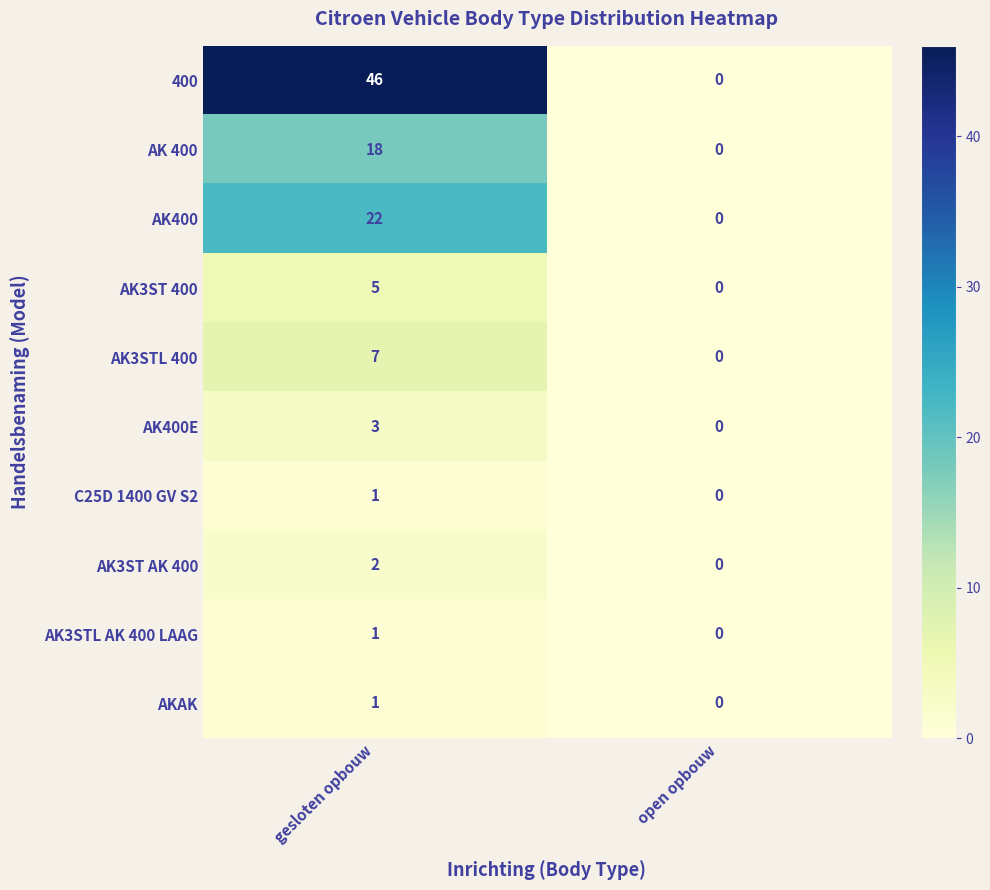

Where is AK400E nearest to the value 1?

open opbouw